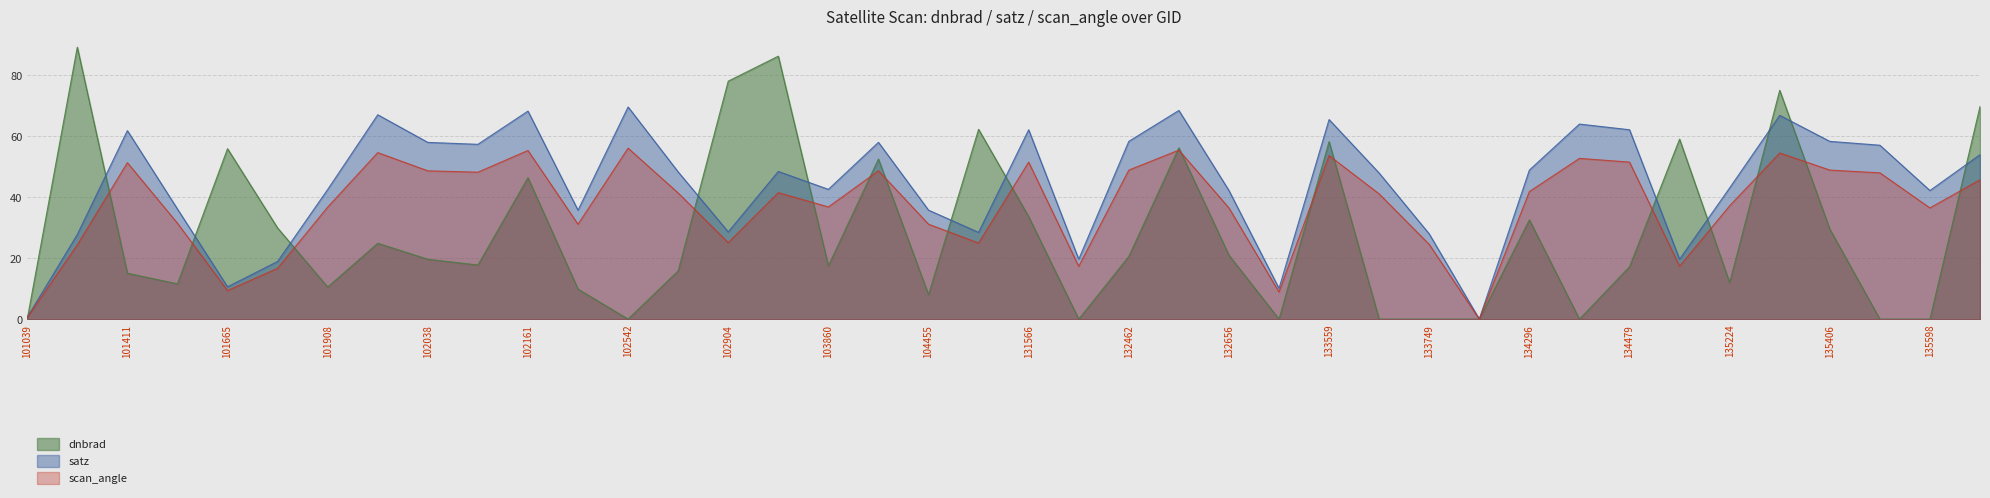

Which series changed the most between 103979 and 131566?

dnbrad